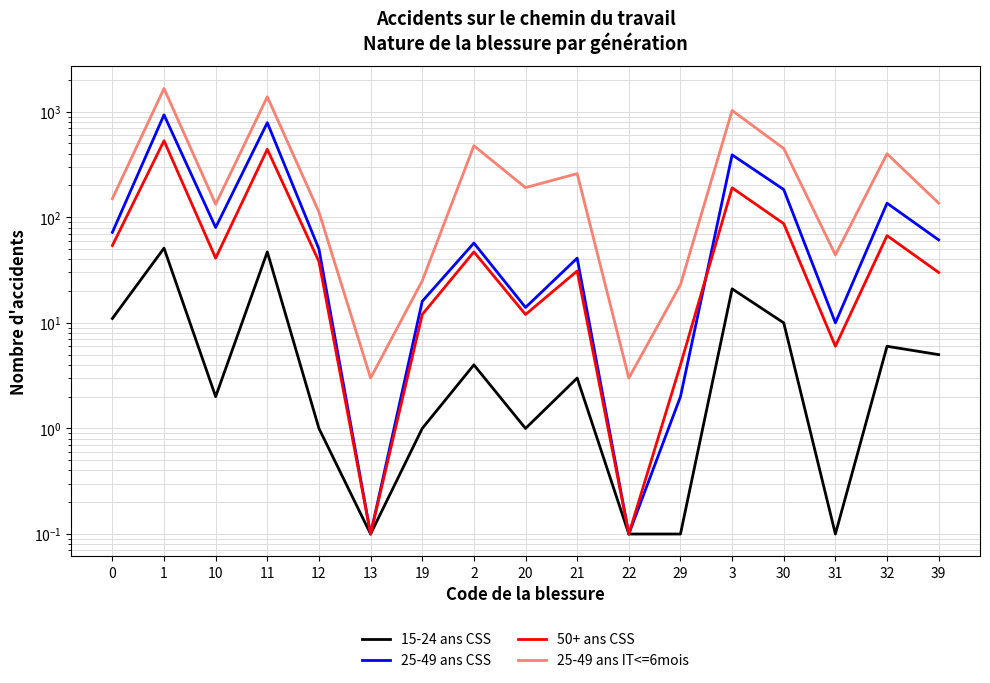

Which category has the highest value in the 25-49 ans IT<=6mois series?

1